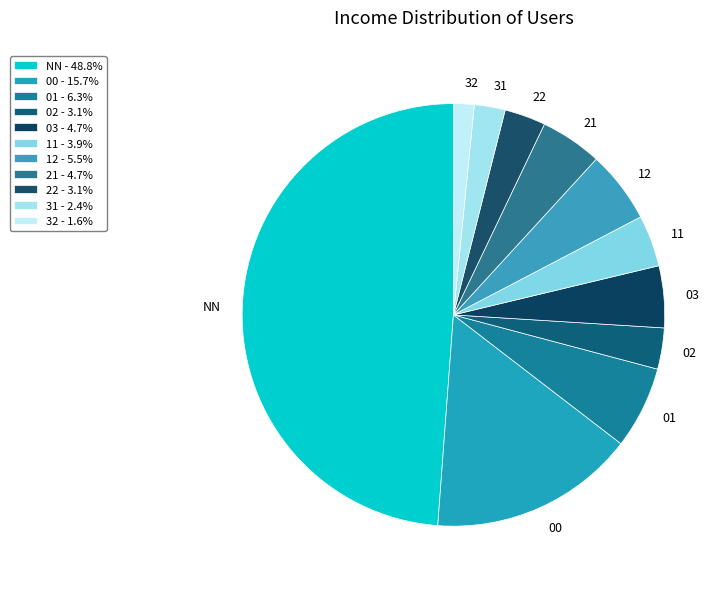

To the nearest percent, what portion does 21 represent?

5%